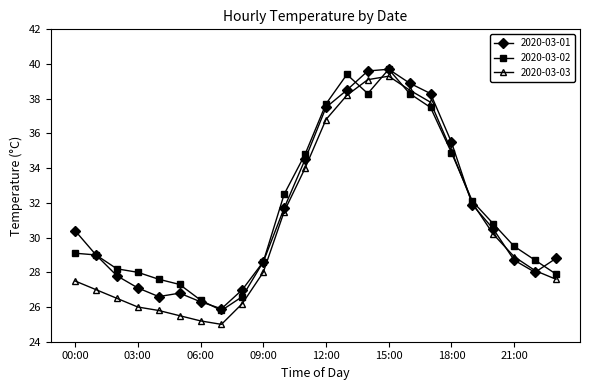

True or false: 2020-03-02 has more than 1 points higher than both neighbors.

True